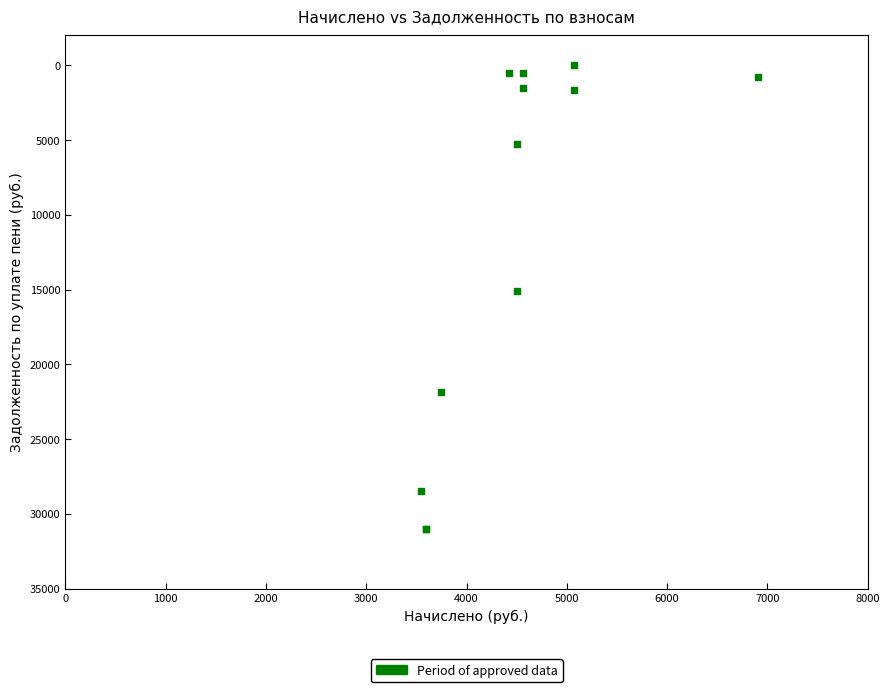

What Y value in the scatter plot is closest to 15522?

15096.3